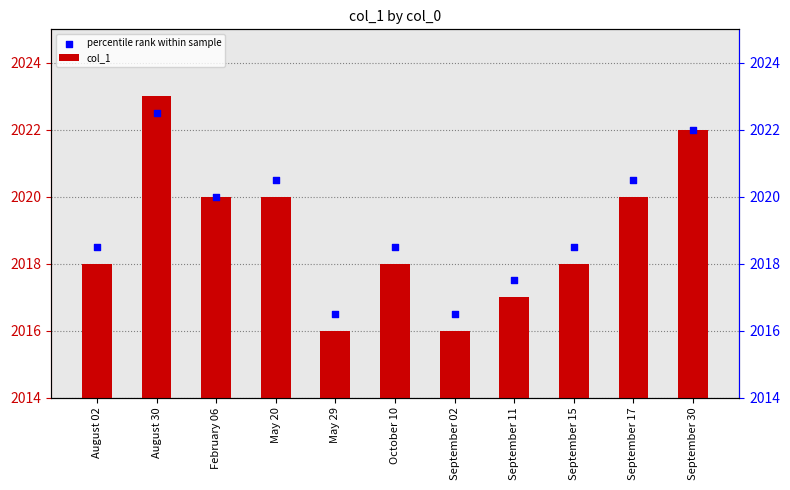

Is the value of col_1 at September 11 greater than the value of percentile rank within sample at September 30?

No